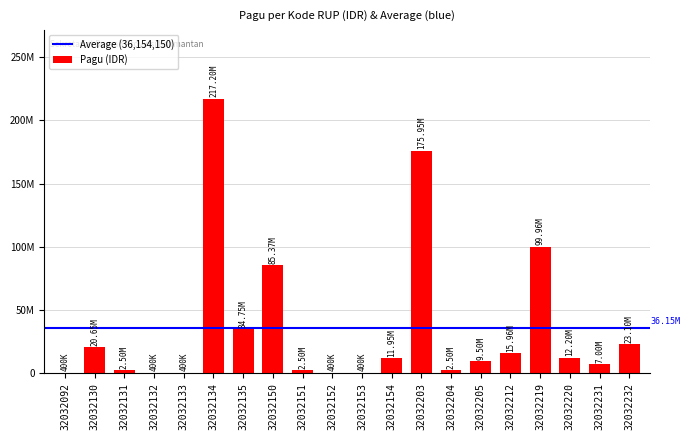

What is the smallest value displayed?

400000